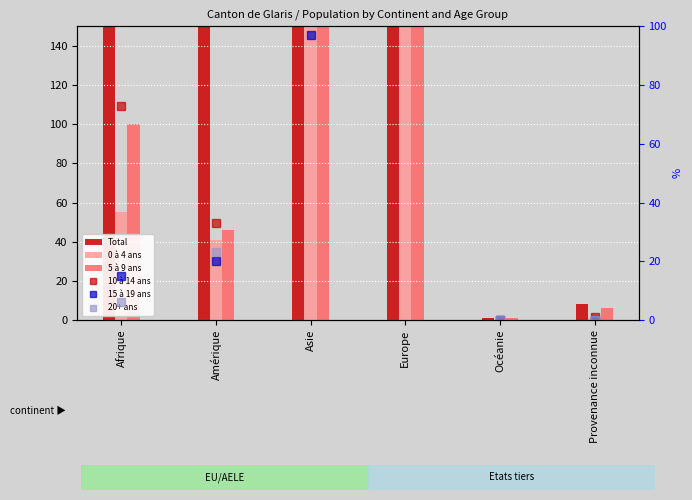

Between Europe and Asie, which is larger?

Europe